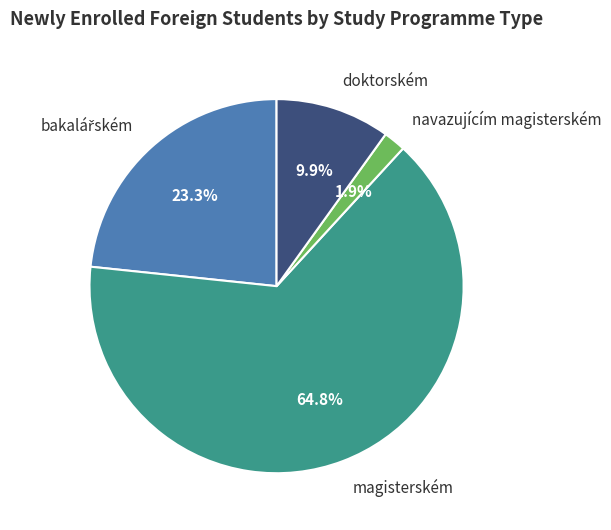

Combined, do navazujícím magisterském and doktorském account for over 50%?

No